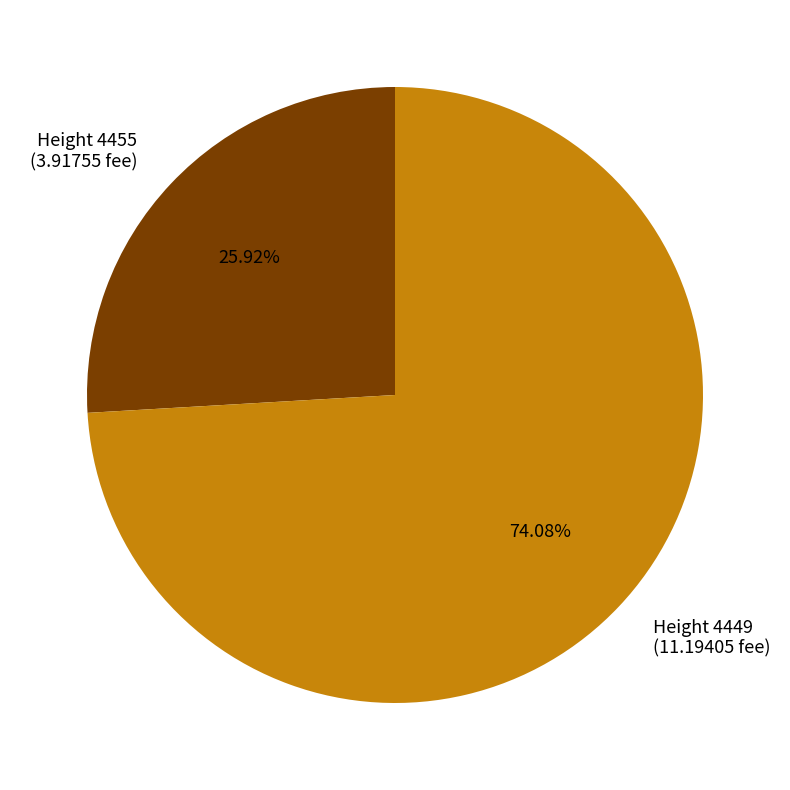

What is the smallest slice in the pie chart?

Height 4455 (3.91755 fee)